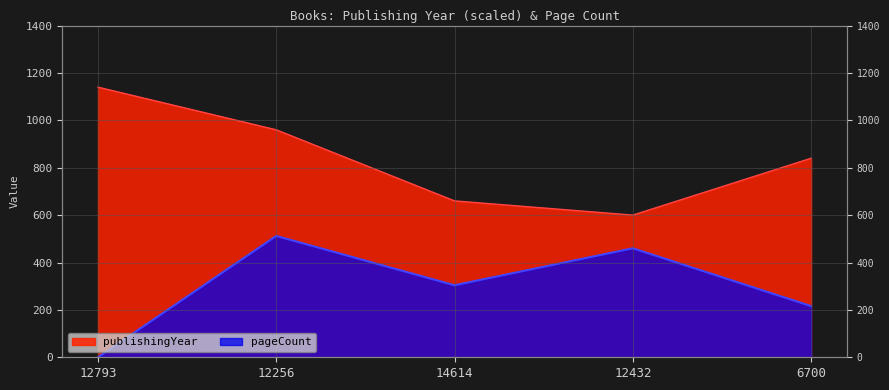

How many positive values does the pageCount series have?

4